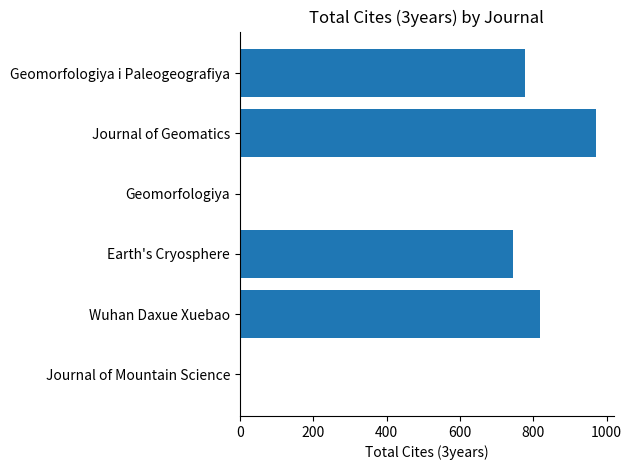

What is the sum of all values?

3313